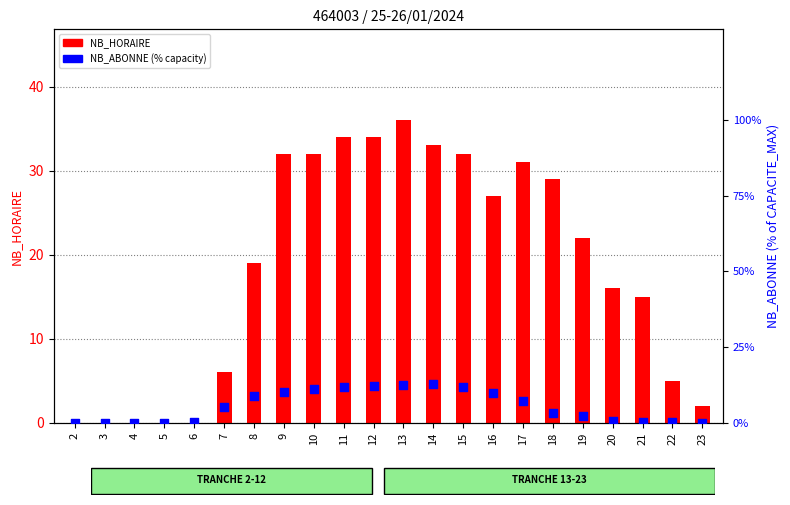

What are all the series names shown in the legend?

NB_HORAIRE, NB_ABONNE (% capacity)